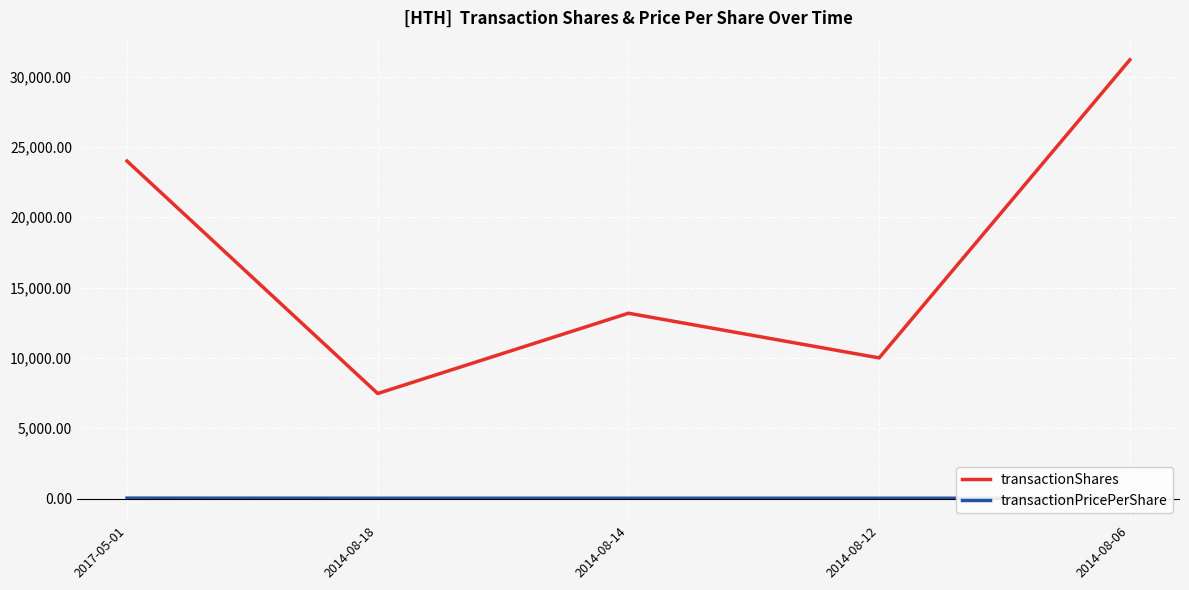

How many transactionShares values are between 10000 and 24000?

3